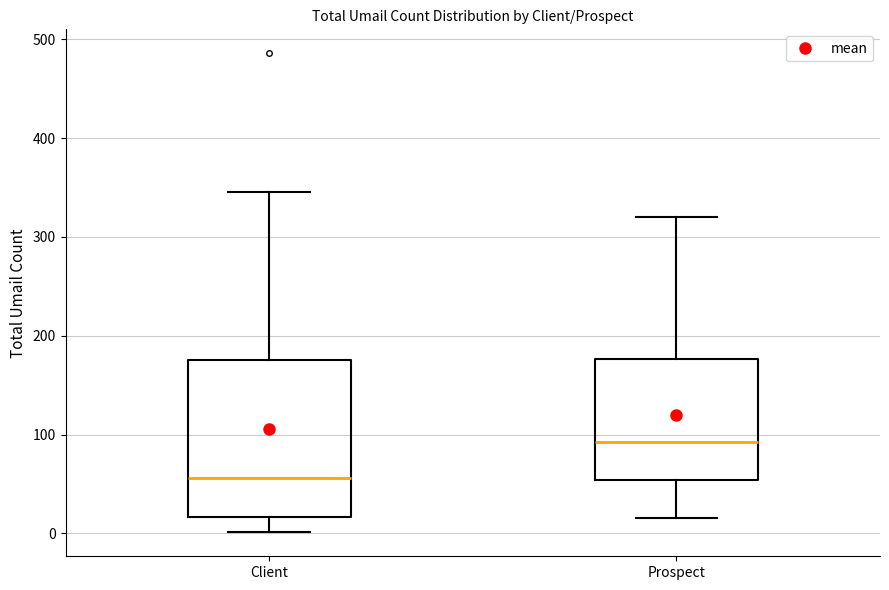

Which box is the tallest, from its lower edge to its upper edge?

Client